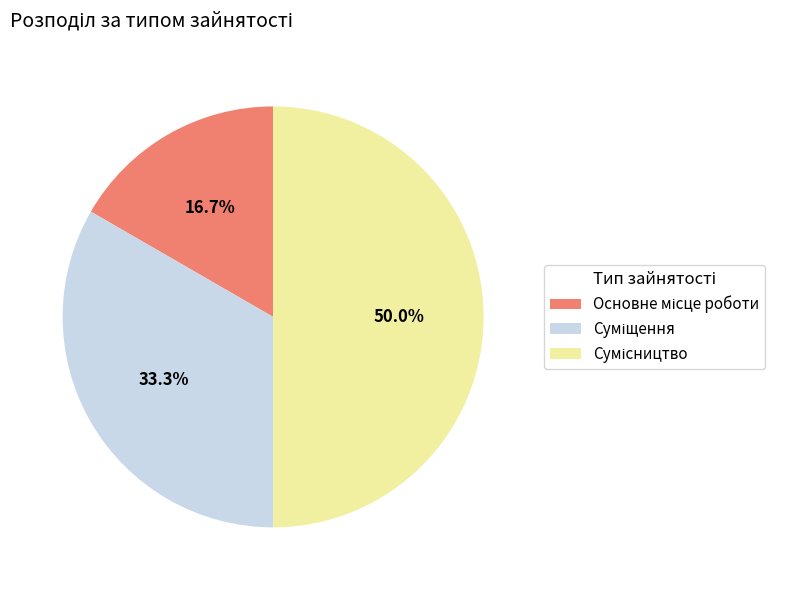

To the nearest percent, what is the combined percentage of Суміщення and Основне місце роботи?

50%